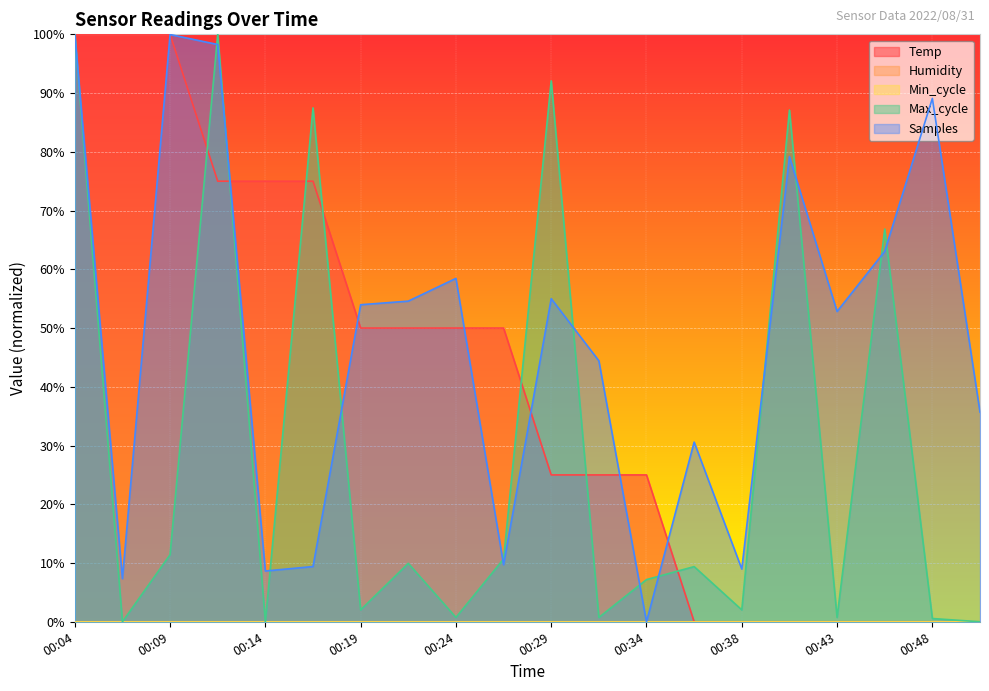

What is the value of the Samples point at the 15th from the left?

9.0